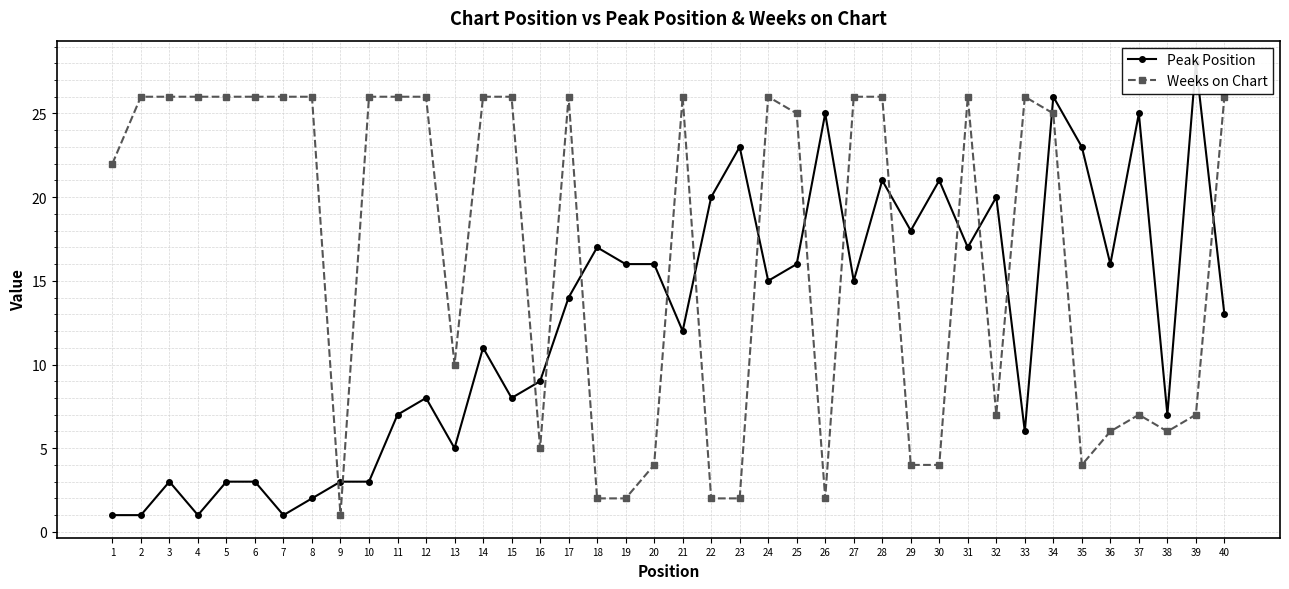

What is the total value across all series at 26?

27